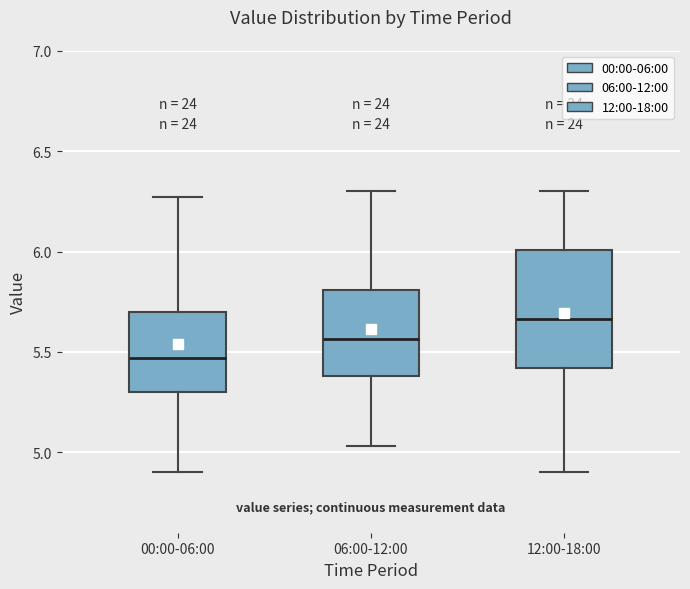

Reading left to right, read every box against the y-axis: the position of its median line, the range the box covers, and the ends of its whiskers. The values are not printed on the chart, so give them approximately, as read against the axis.

00:00-06:00: median 5.45, box 5.30 to 5.70, whiskers 4.90 to 6.25
06:00-12:00: median 5.55, box 5.40 to 5.80, whiskers 5.05 to 6.30
12:00-18:00: median 5.65, box 5.40 to 6.00, whiskers 4.90 to 6.30